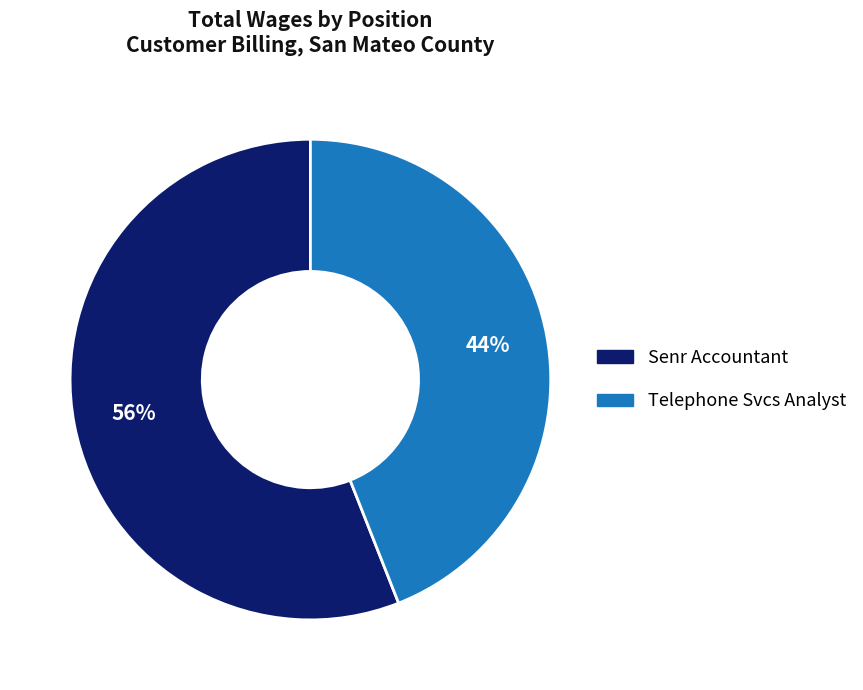

To the nearest percent, what is the difference between the largest and smallest slice percentages?

12%